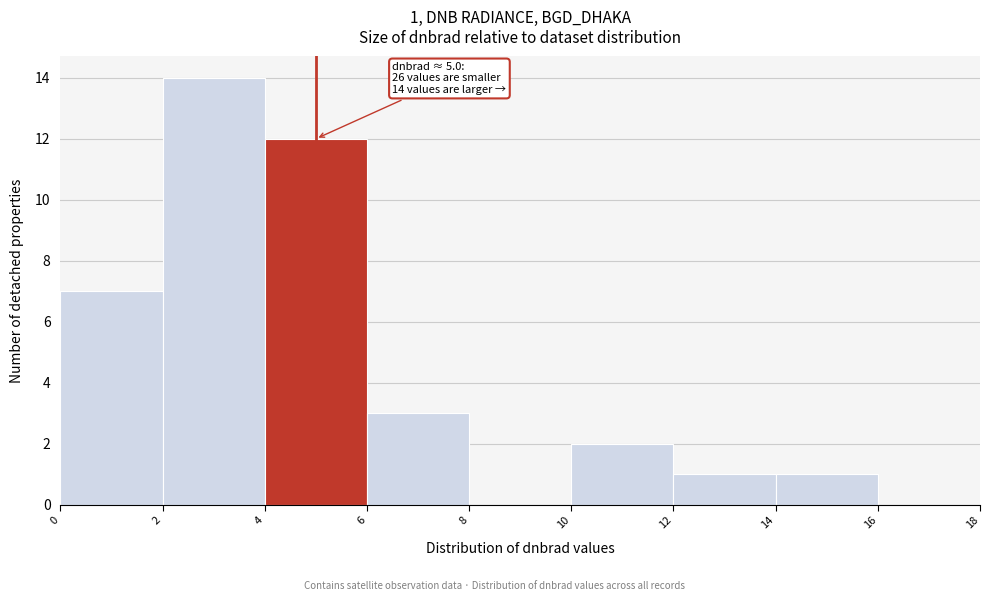

Over which range of the x-axis is the bar tallest?

2 to 4